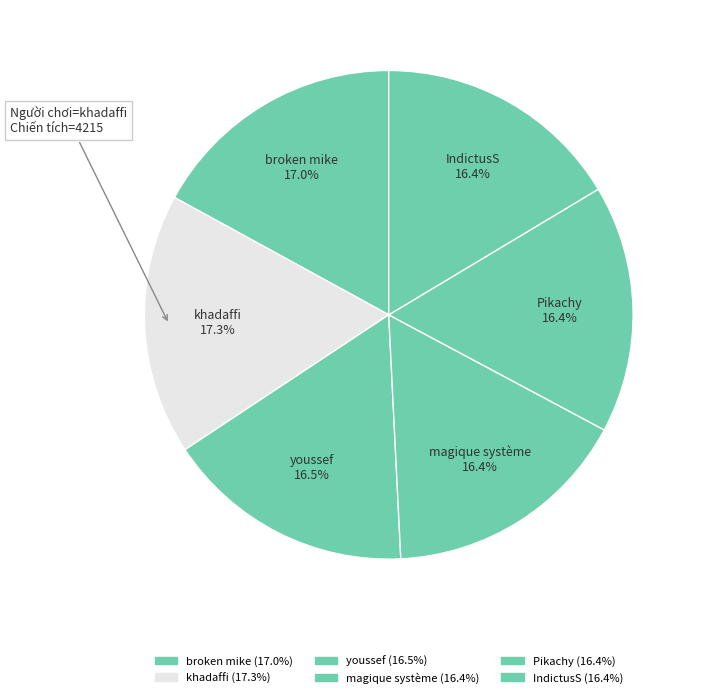

How many segments does this pie chart have?

6